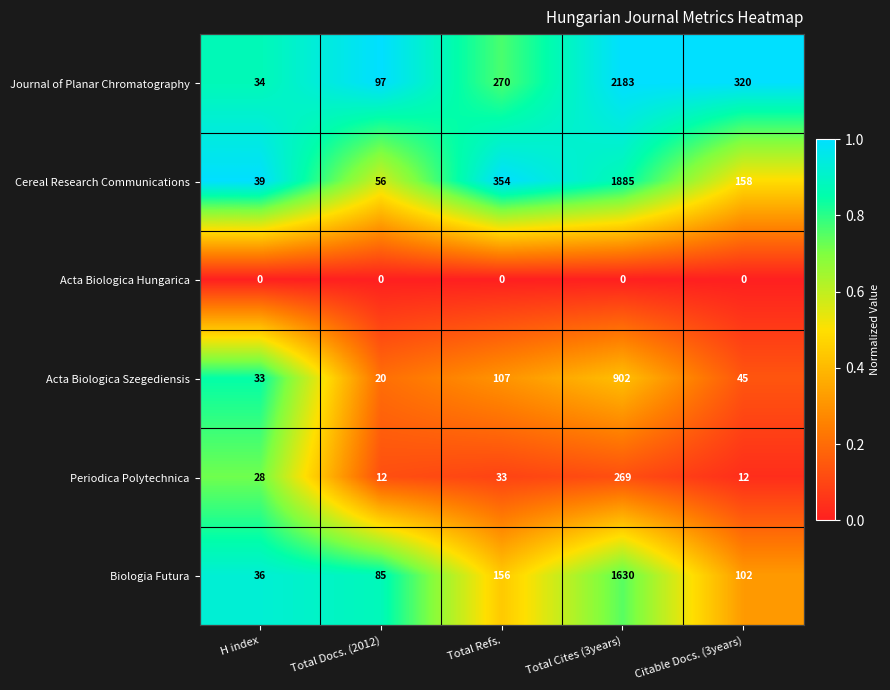

Which series has the largest total across all categories?

Journal of Planar Chromatography